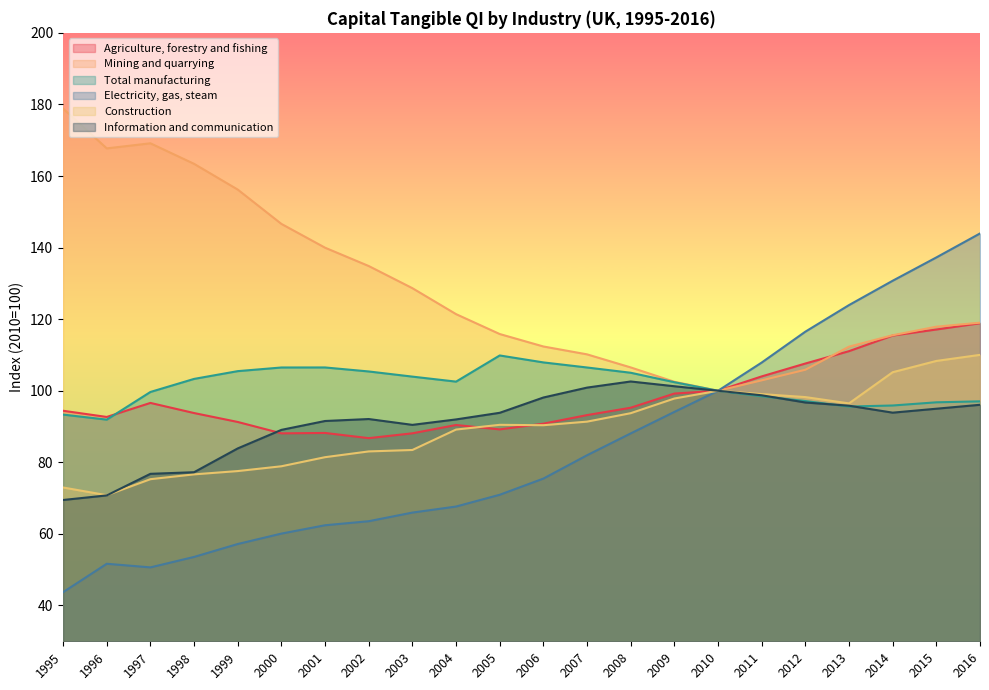

Where is Agriculture, forestry and fishing nearest to the value 102?

2010